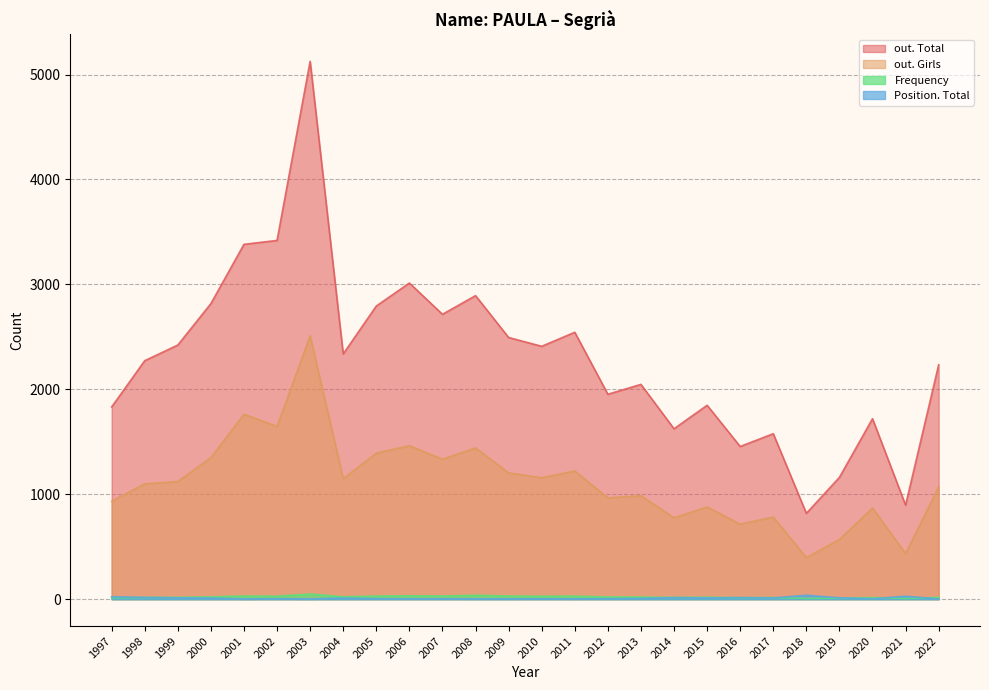

What is the sum of the out. Total values at 1998 and 2018?

3091